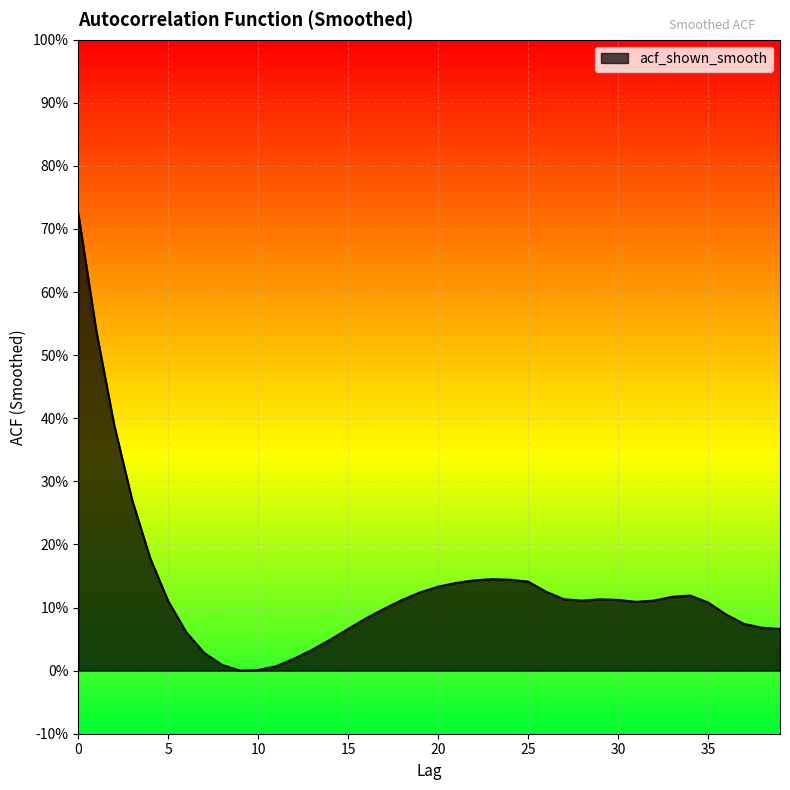

Does the chart display data point markers on the line(s)?

No